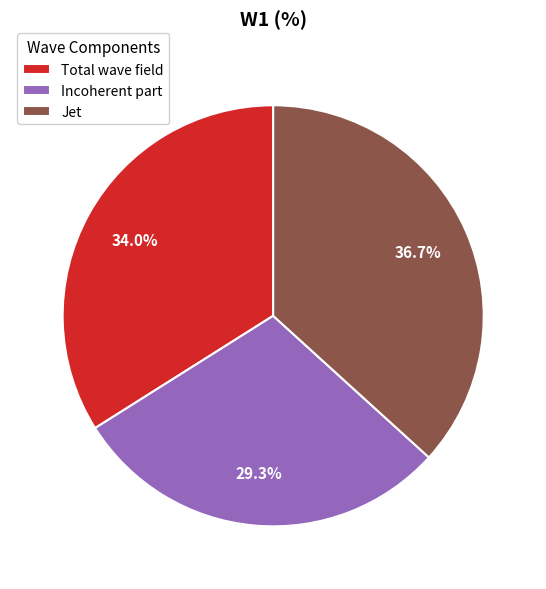

To the nearest percent, what is the average slice percentage?

33%